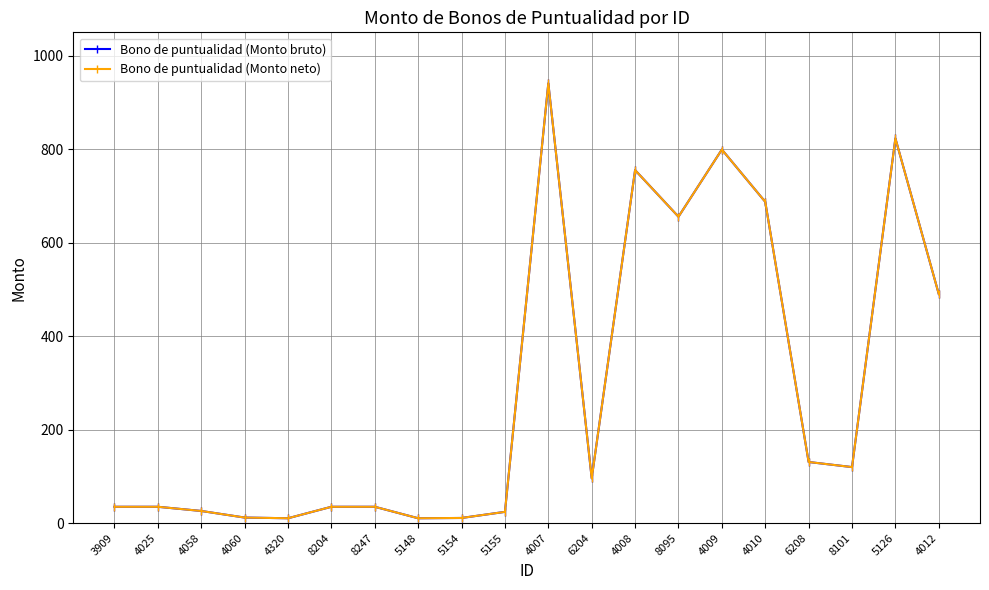

List the labels in order of Bono de puntualidad (Monto neto) value, largest first.

4007, 5126, 4009, 4008, 4010, 8095, 4012, 6208, 8101, 6204, 3909, 4025, 8204, 8247, 4058, 5155, 4060, 5154, 4320, 5148